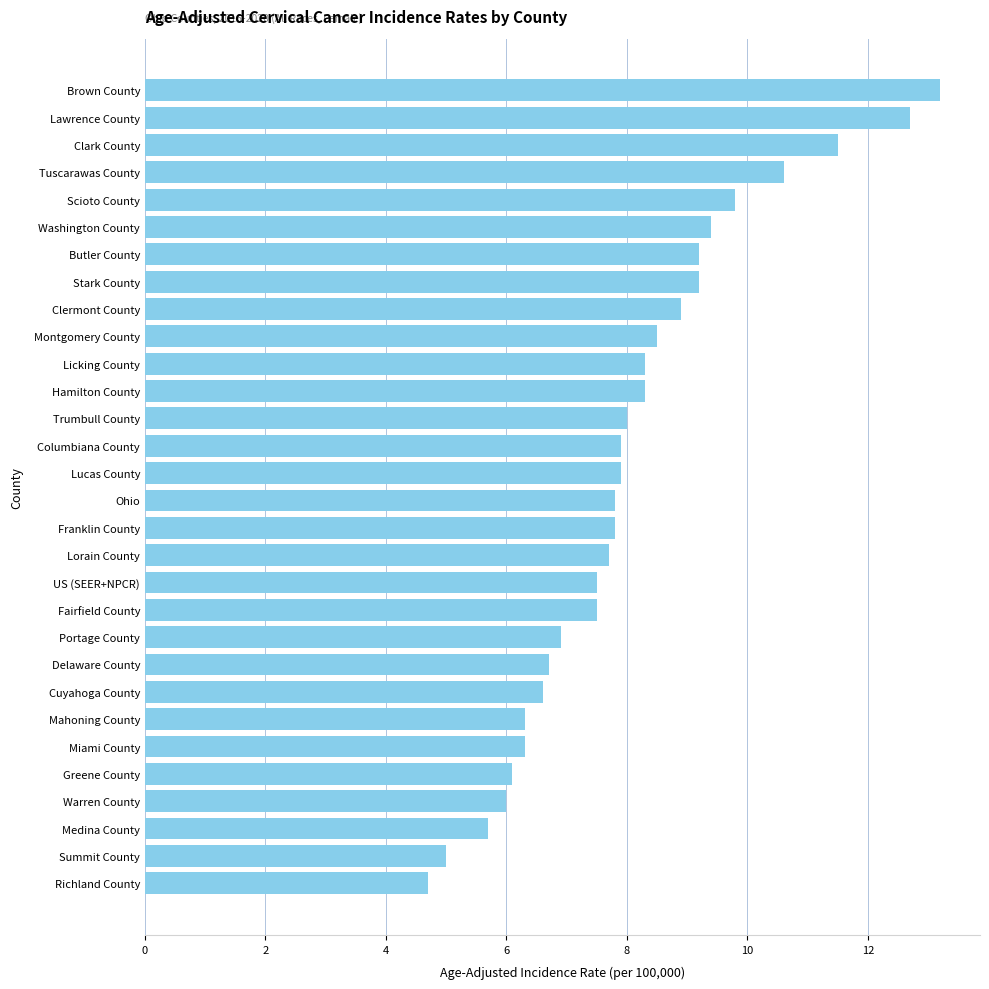

What is the smallest value displayed?

4.7